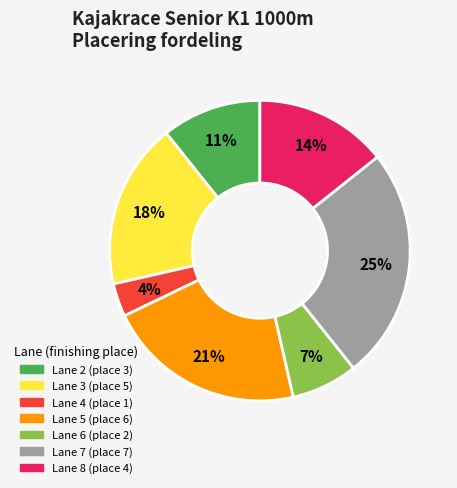

Is Lane 4 the majority of the pie?

No